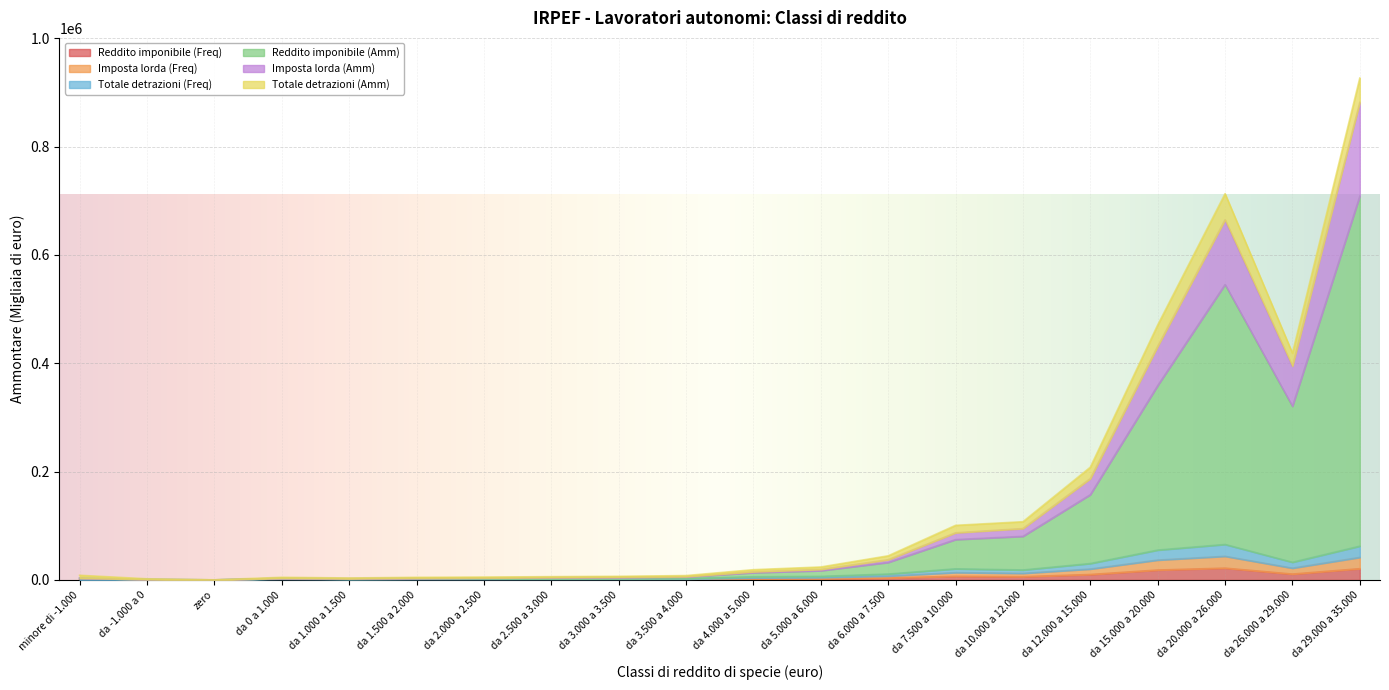

What is the maximum value for Reddito imponibile (Freq)?

21852